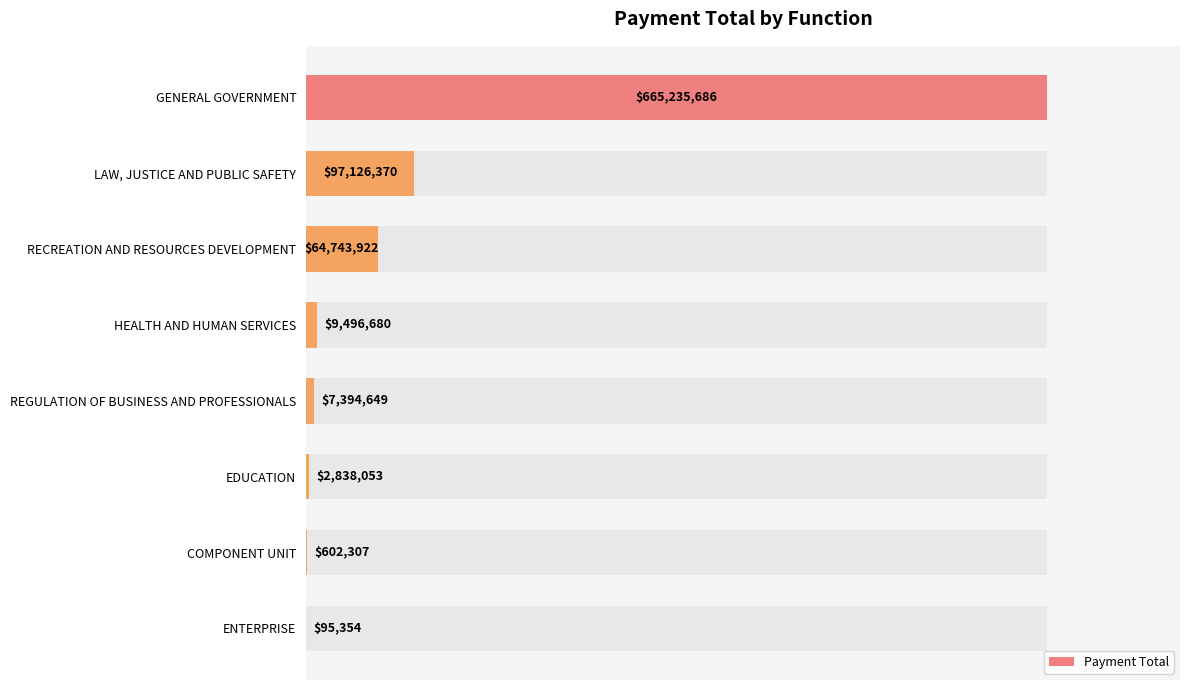

Does the chart contain any negative values?

No